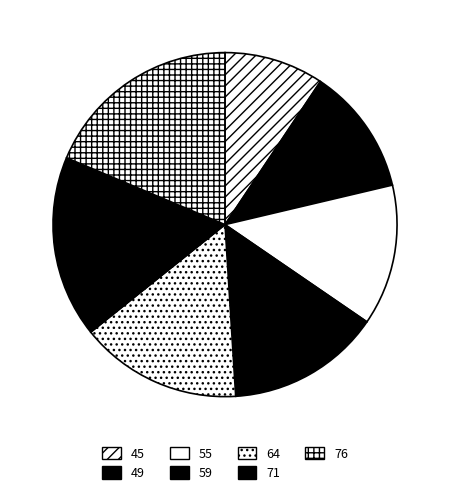

Is there any slice that represents more than half of the pie?

No